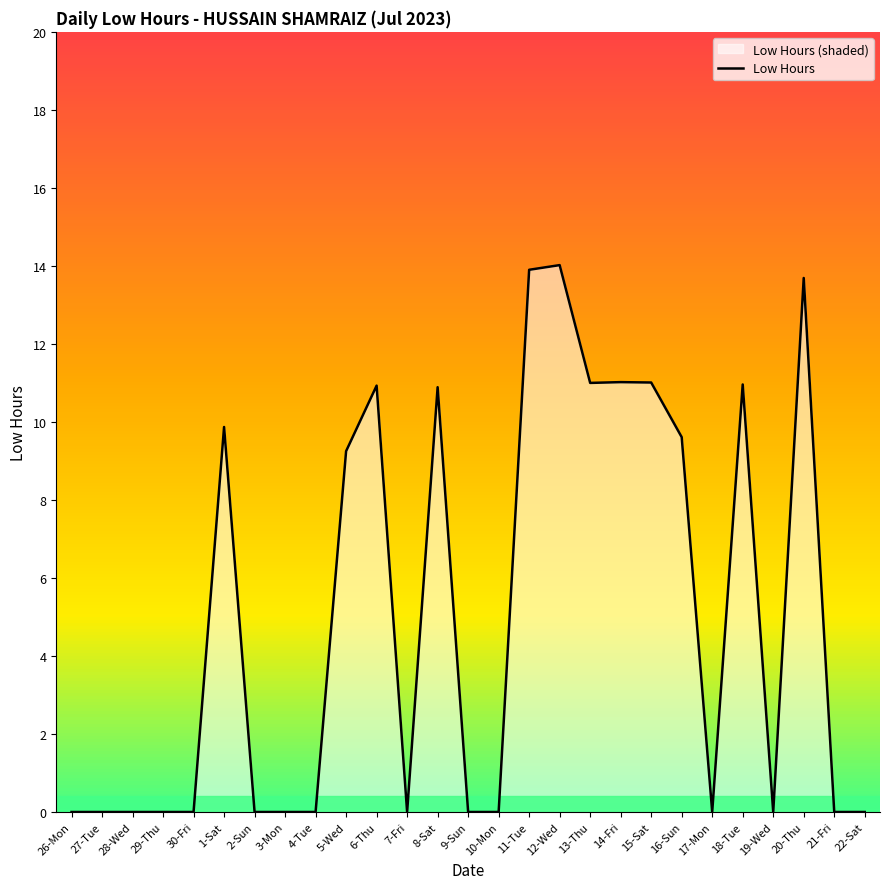

What is the change in value from 13-Thu to 20-Thu?

+2.7